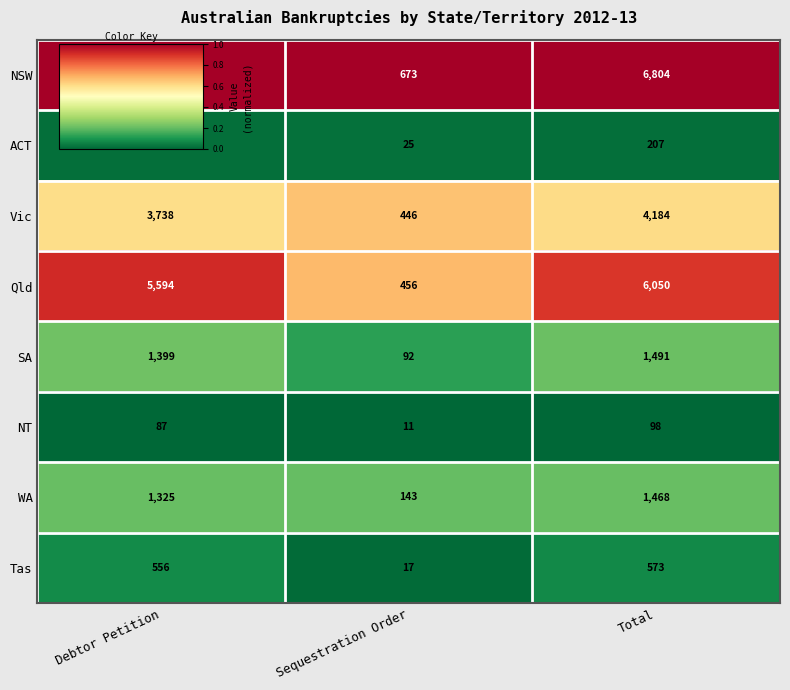

Which series has the largest range (max minus min)?

NSW